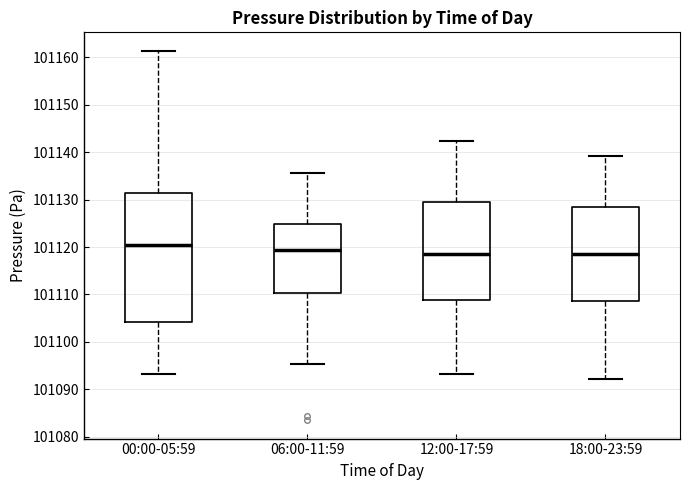

Comparing the boxes themselves (not the whiskers), which one is the tallest?

00:00-05:59